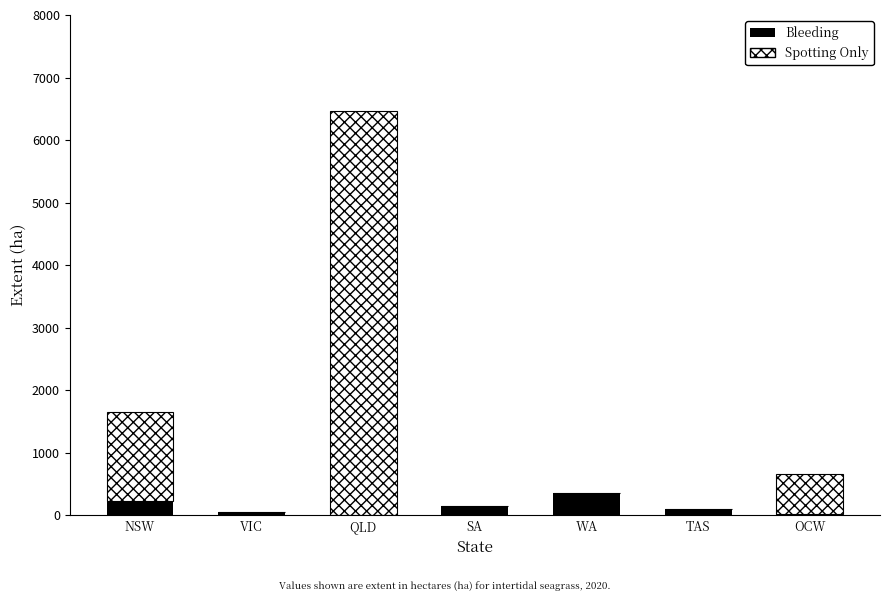

At which category is the sum across all series the highest?

QLD